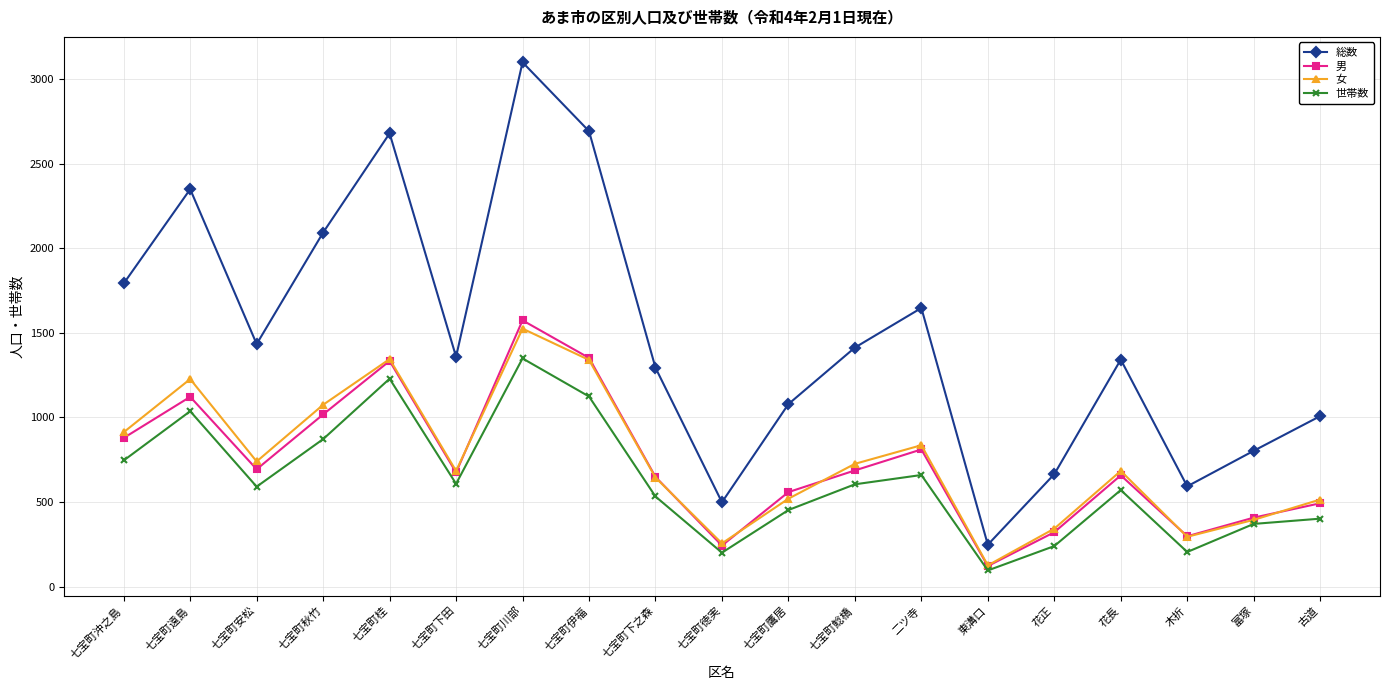

What is the difference between the maximum and minimum values in the 世帯数 series?

1253